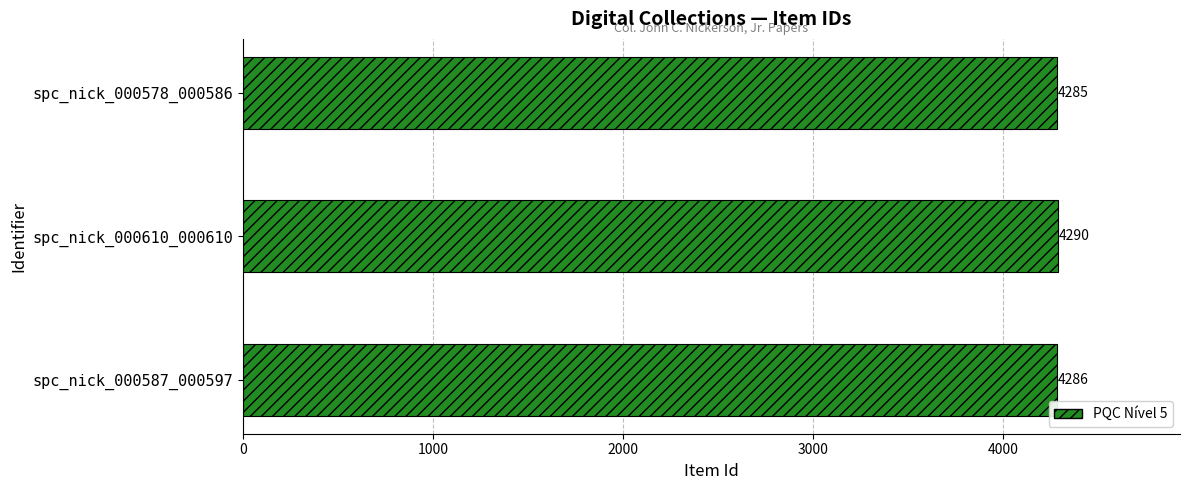

List the labels in order of value, largest first.

spc_nick_000610_000610, spc_nick_000587_000597, spc_nick_000578_000586